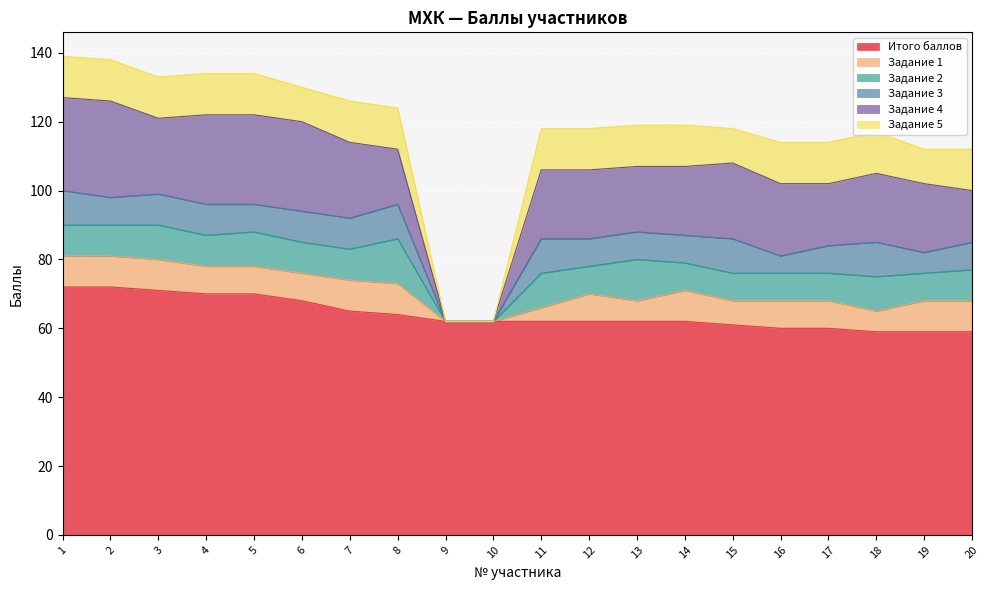

Which series changed the most between 1 and 15?

Итого баллов